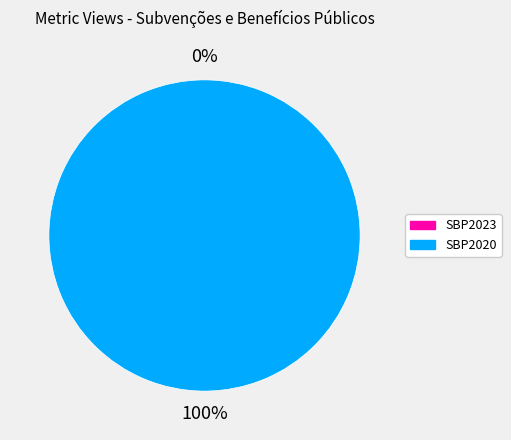

Is it true that 6230ef56078190306e5f019a is 91% of the pie?

False